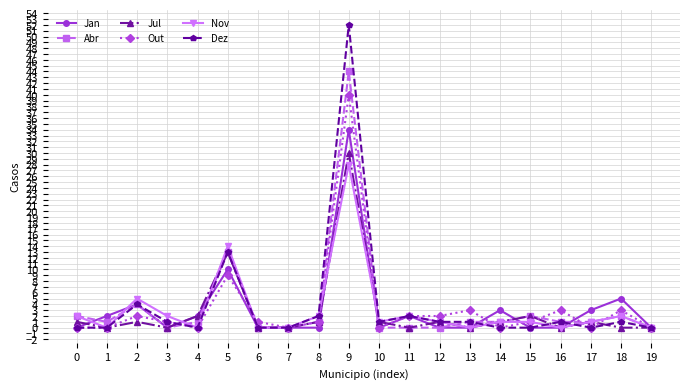

At which category is the sum across all series the highest?

9